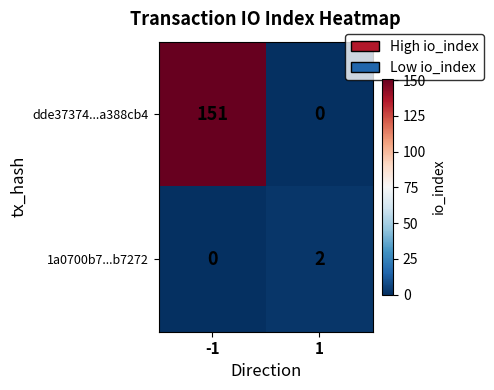

List the series in order of their peak value, highest first.

dde37374...a388cb4, 1a0700b7...b7272